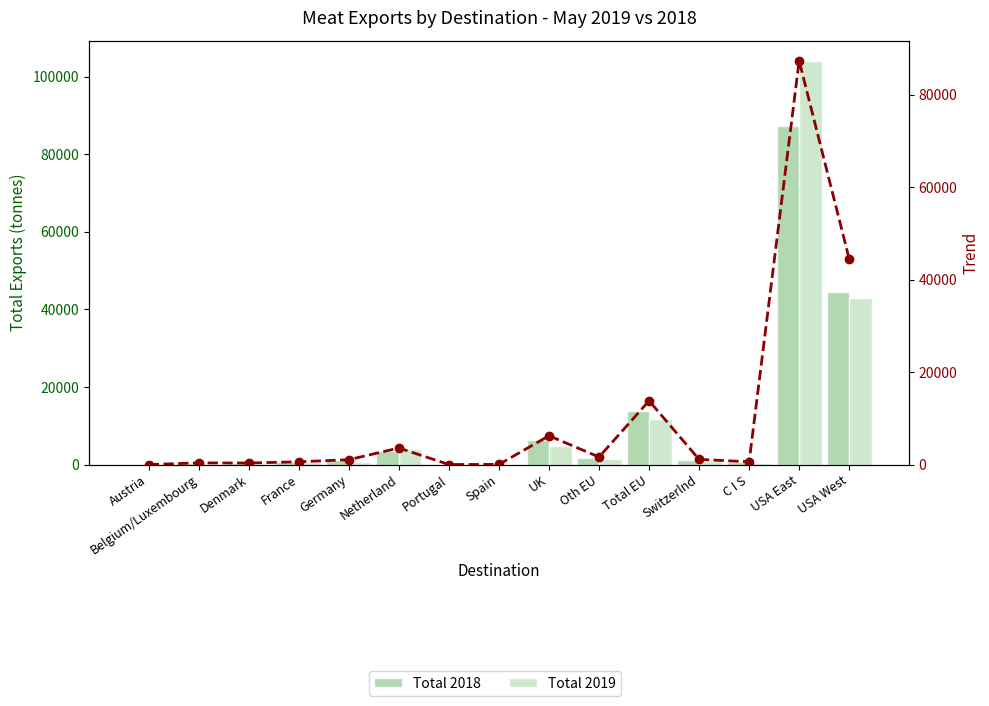

How many categories are shown in the chart?

15